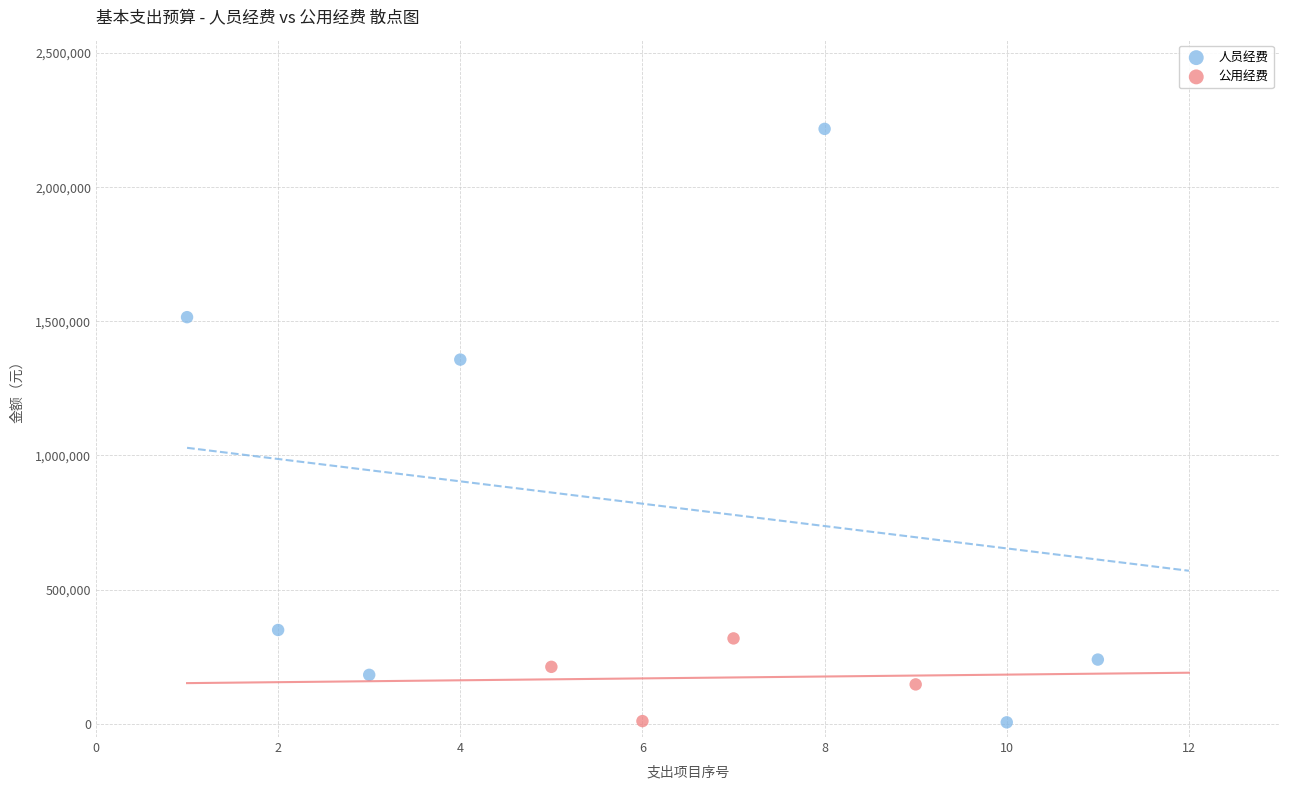

Which series reaches the maximum Y coordinate?

人员经费